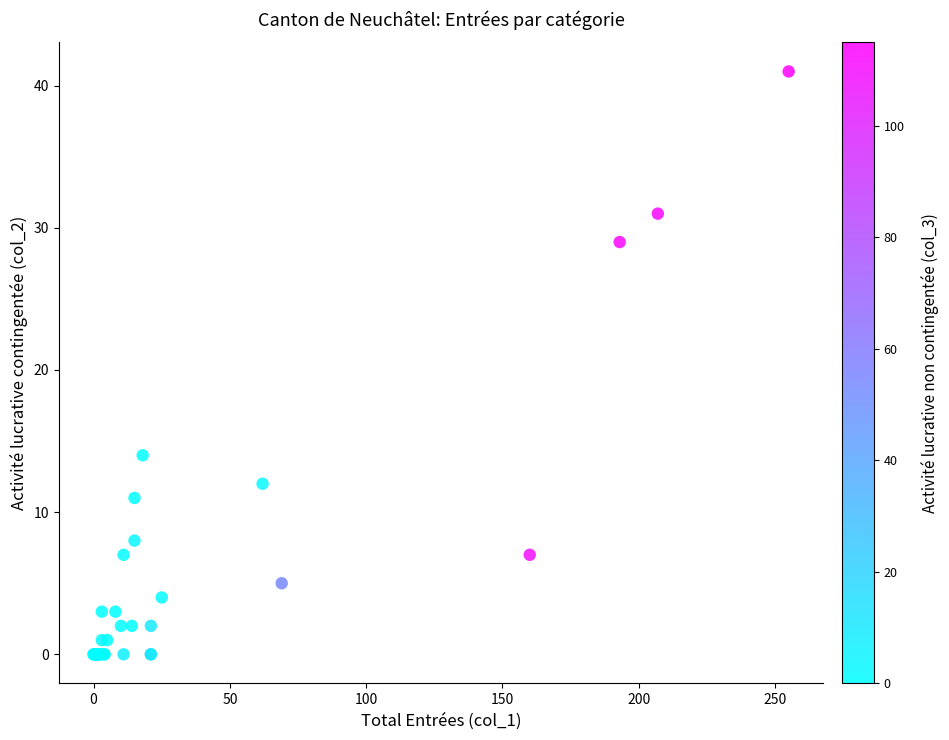

What Y value in the scatter plot is closest to 20?

14